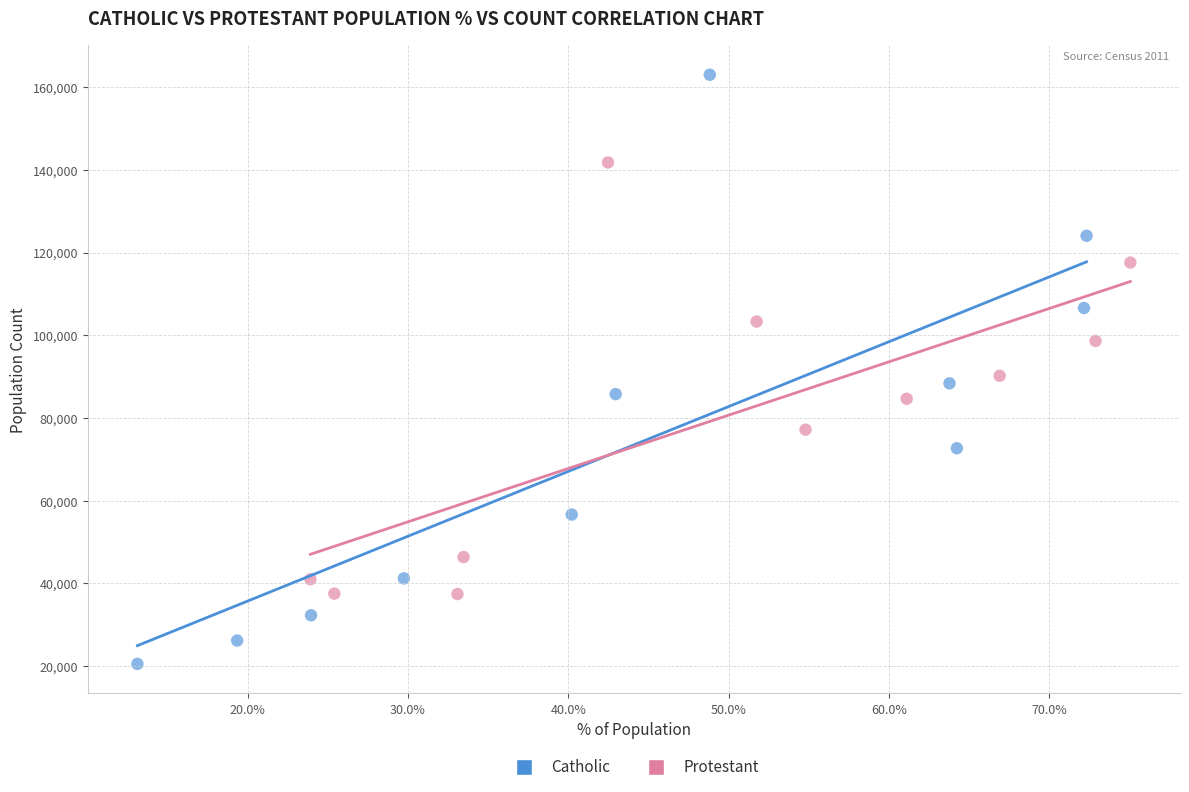

Which series contains the lowest Y value?

Catholic